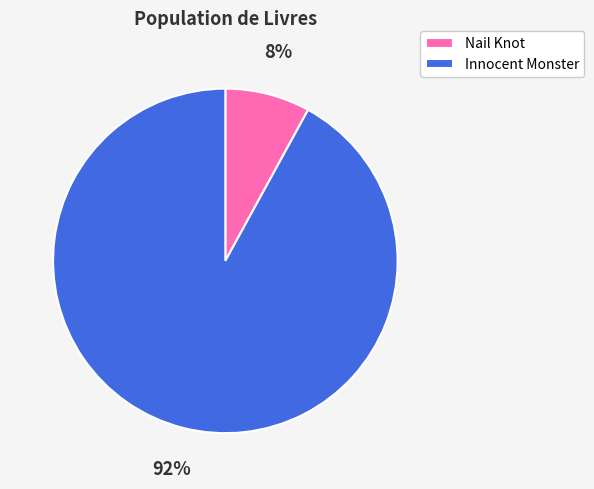

Count the number of slices in the pie.

2